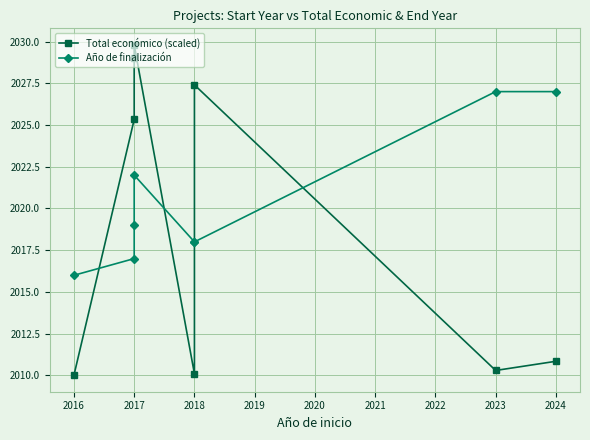

True or false: Total económico (scaled) has more than 0 interior local peaks.

True